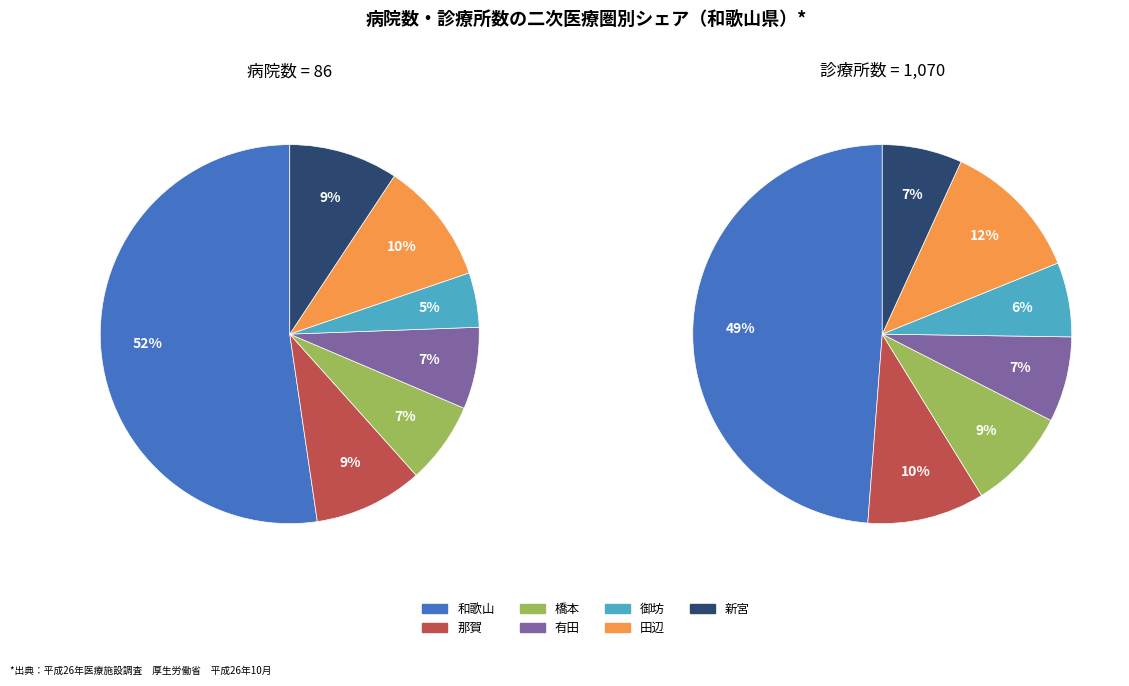

What percentage is the 那賀 slice, to the nearest percent?

9%